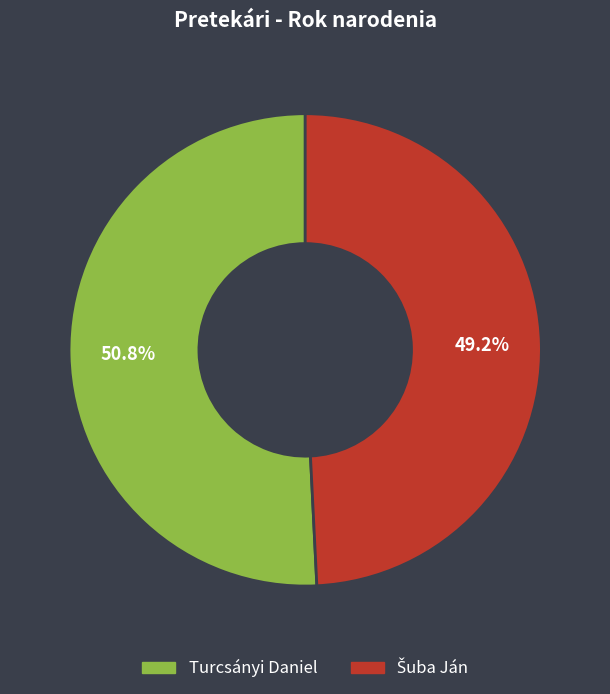

What percentage is the Turcsányi Daniel slice, to the nearest percent?

51%